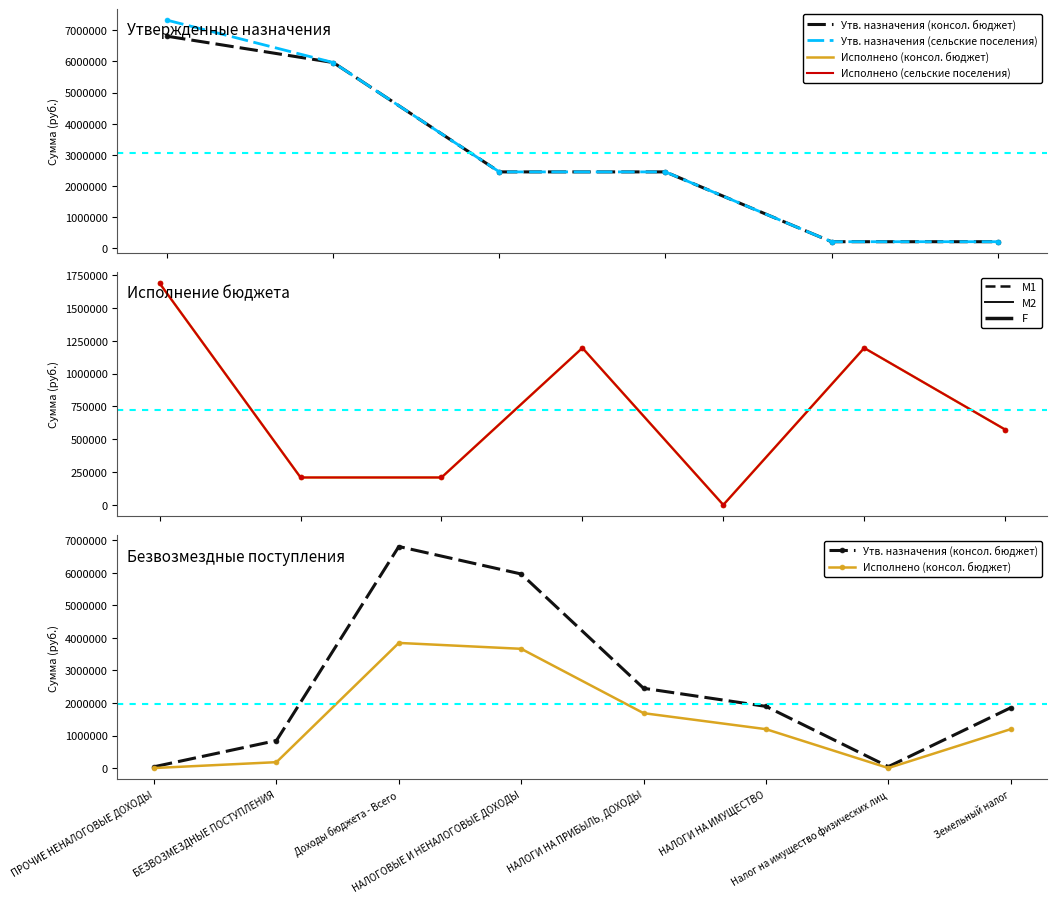

True or false: Исполнено (консол. бюджет) and Исполнено (сельские поселения) cross at least once.

False